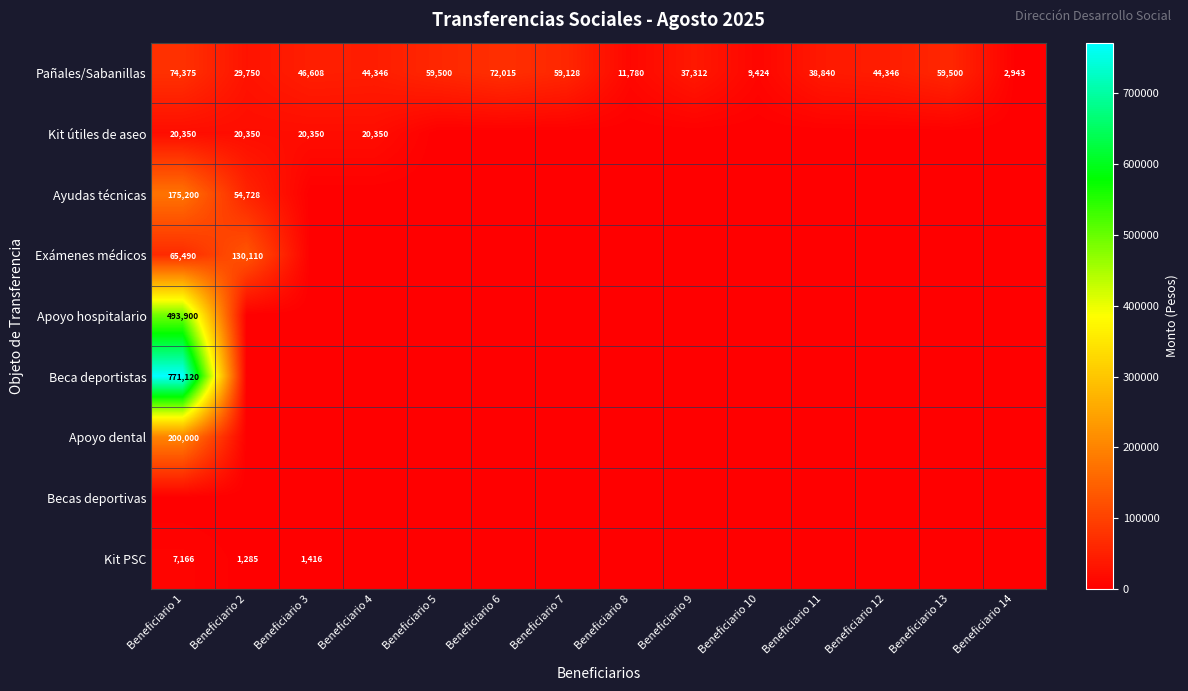

True or false: Pañales/Sabanillas has a value of 85752 at Beneficiario 7.

False